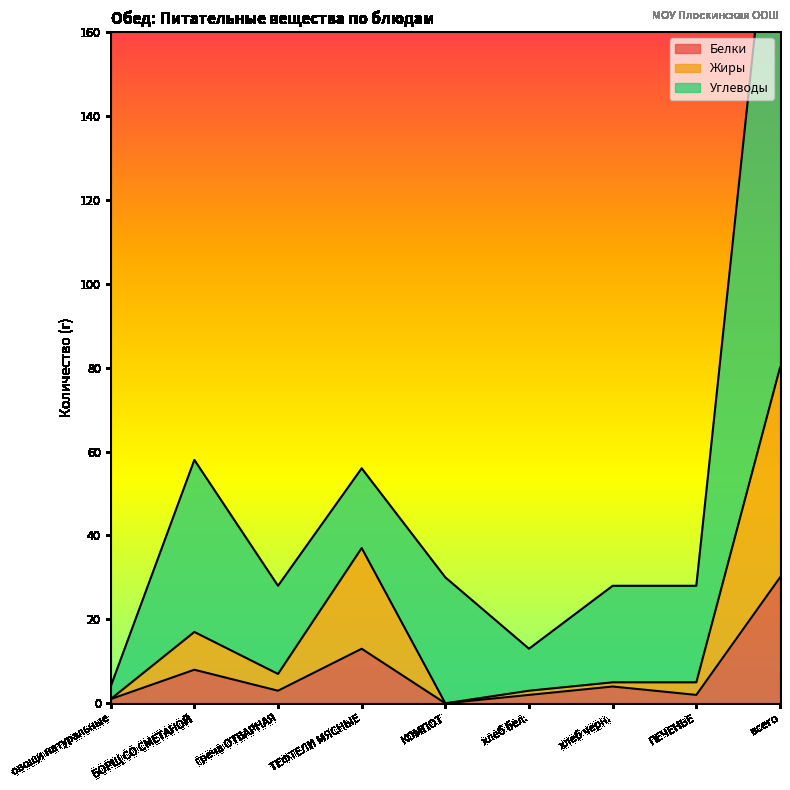

Rank the series by their average value, from highest to lowest.

Углеводы, Жиры, Белки